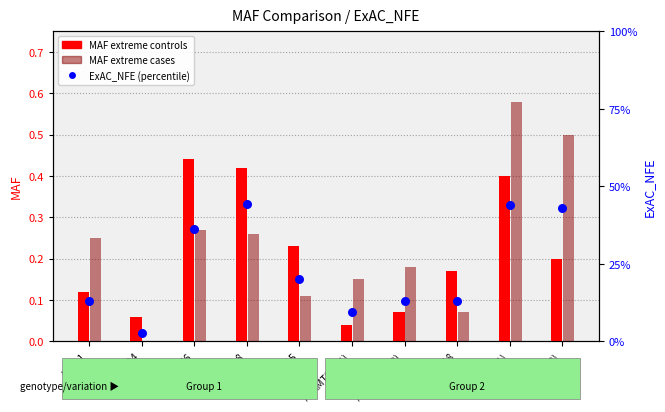

At how many categories does at least one series exceed 0?

10